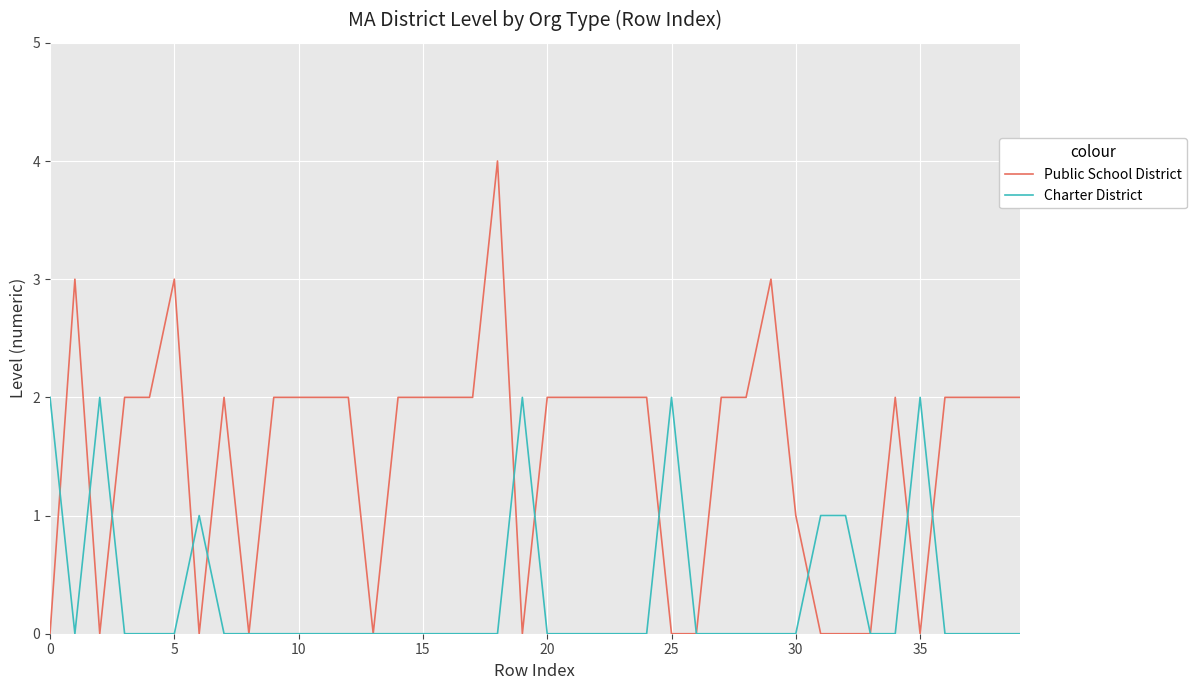

What is the maximum value for Public School District?

4